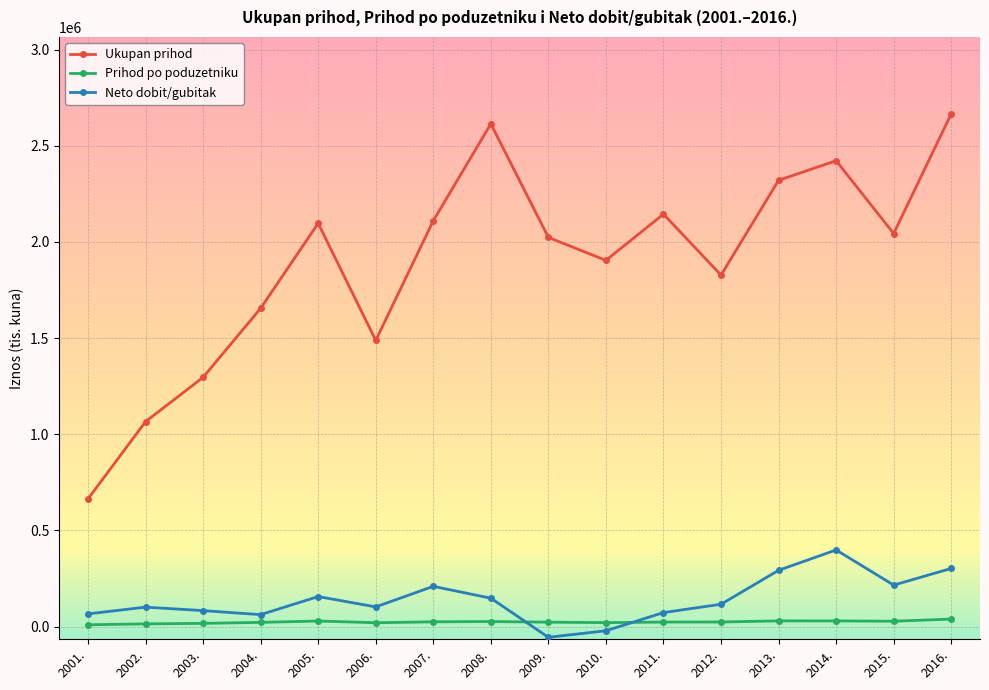

At which label does Neto dobit/gubitak reach its peak?

2014.